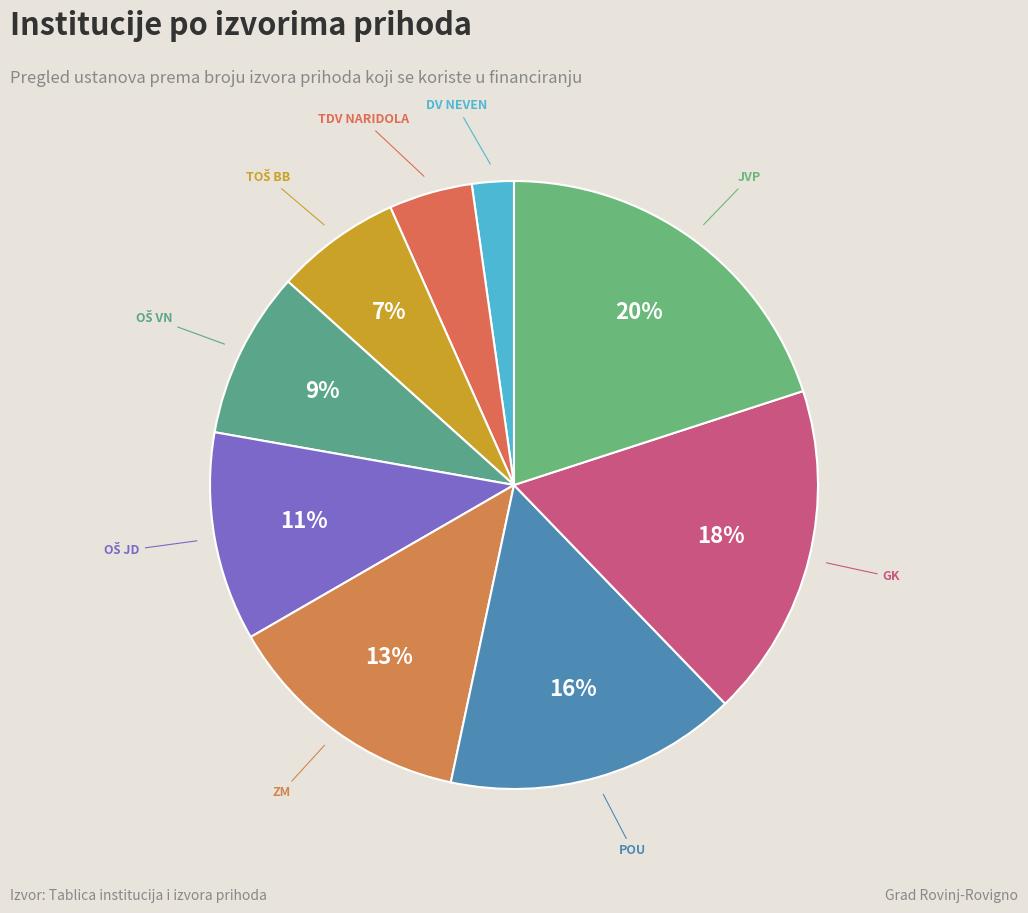

How many slices are in this pie chart?

9